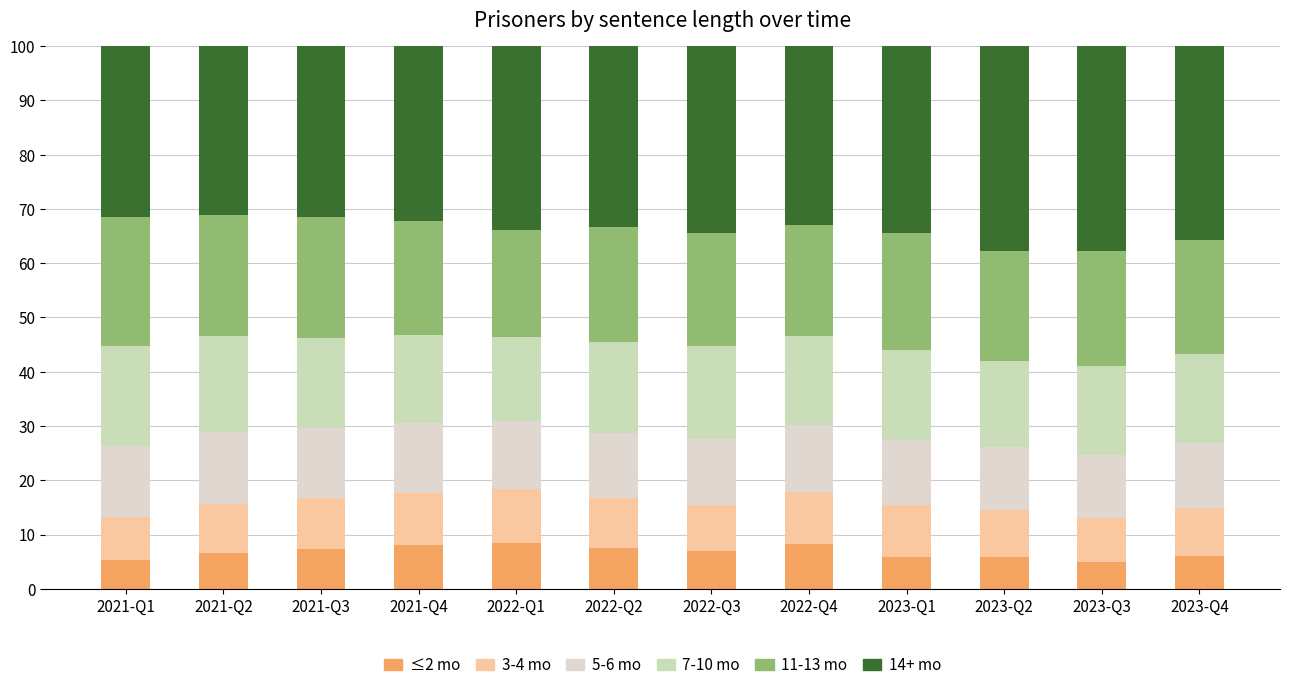

At which label is 7-10 mo closest to 16?

2023-Q2